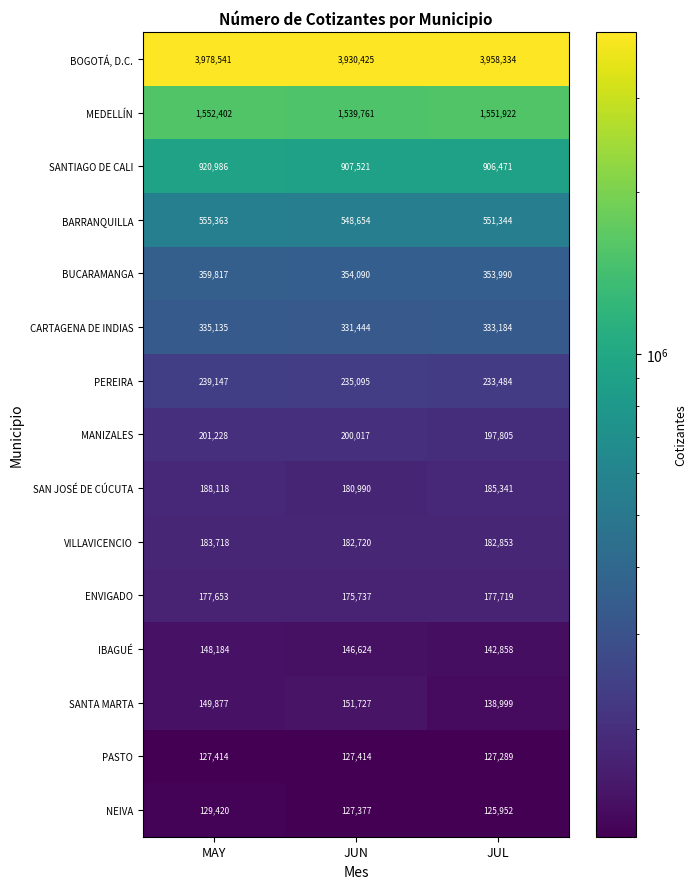

What is the difference between the maximum and second lowest values in the BUCARAMANGA series?

5727